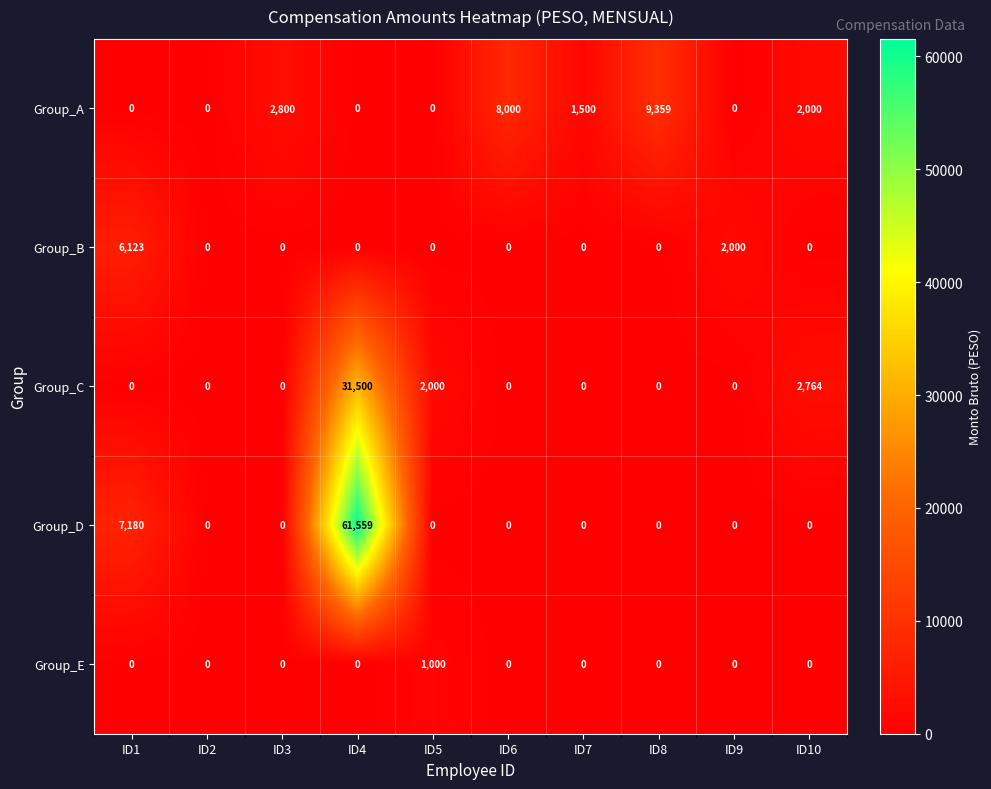

The value of Group_E at ID4 is -391. True or false?

False